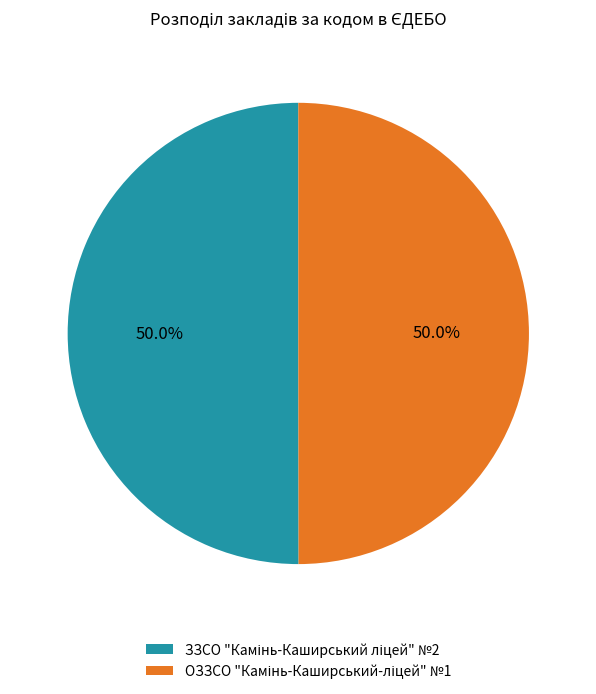

How many slices are in this pie chart?

2